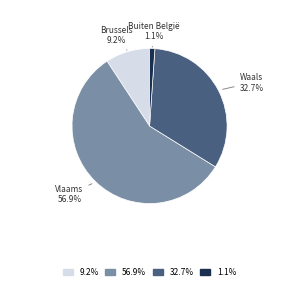

What is the majority slice?

56.9%